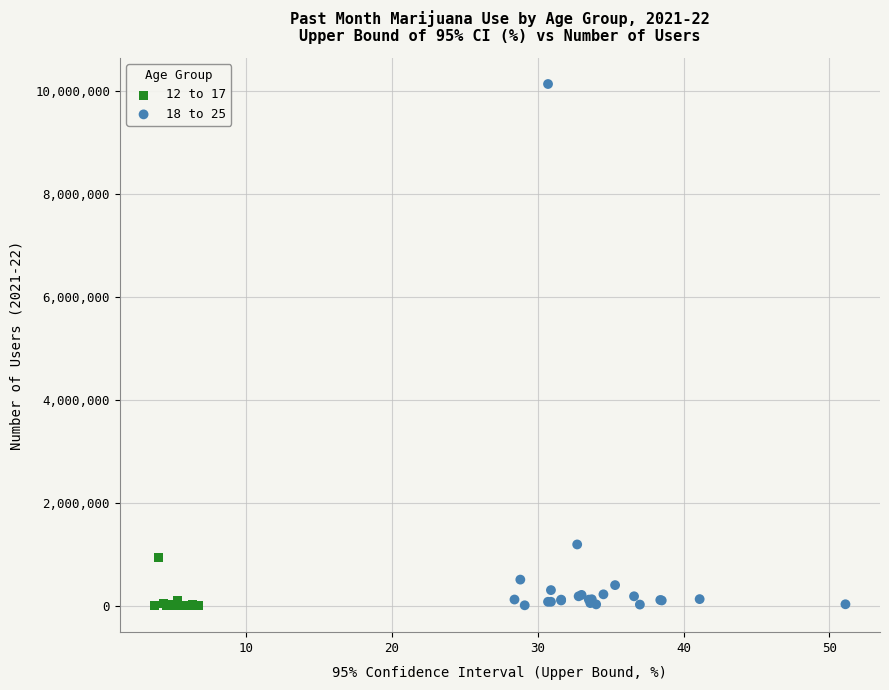

Which series has the widest spread of Y values?

18 to 25